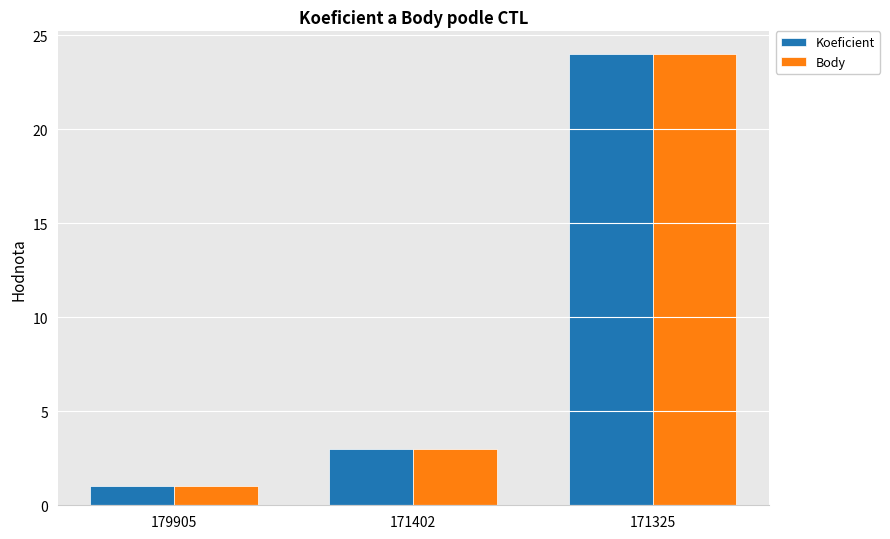

Reading left to right, transcribe all the data shown in this chart.

Koeficient: 179905=1	171402=3	171325=24
Body: 179905=1	171402=3	171325=24